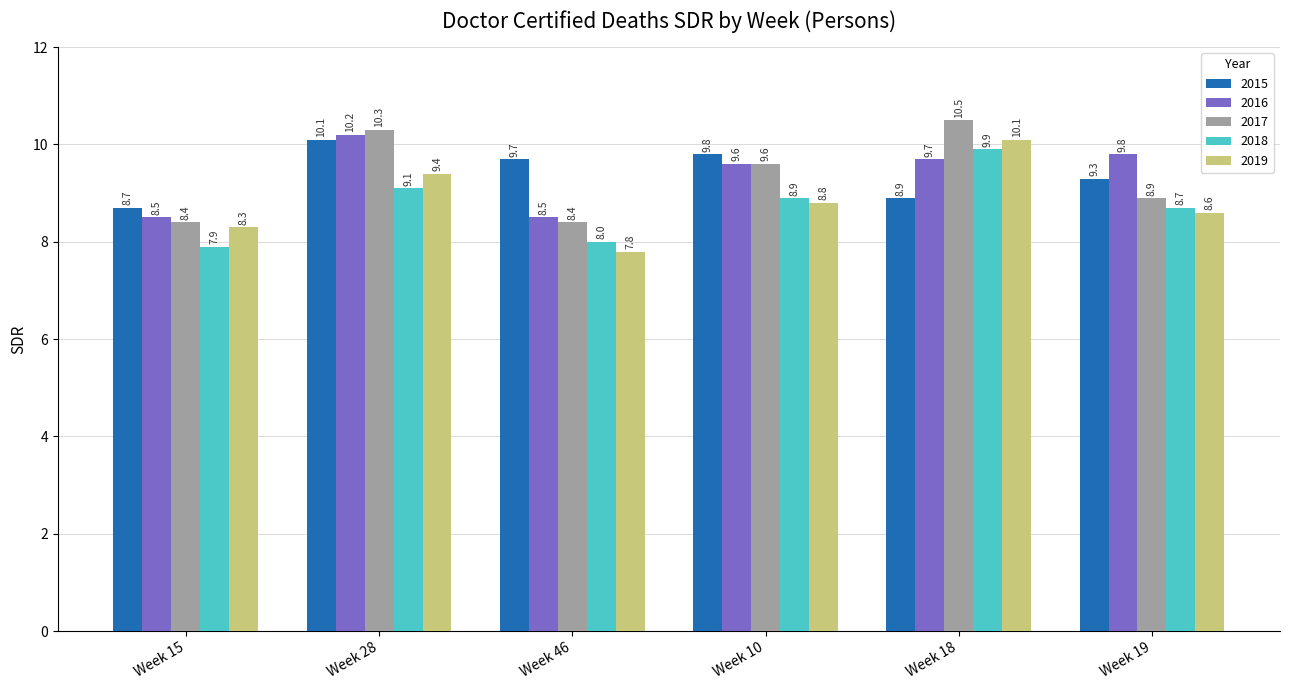

How many data points in 2015 are less than 9?

2